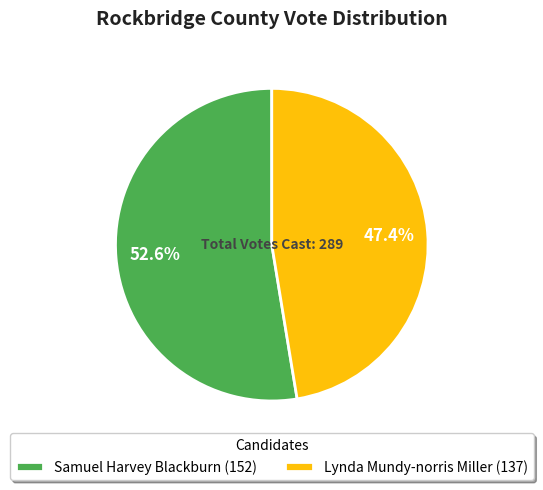

Between Lynda Mundy-norris Miller (137) and Samuel Harvey Blackburn (152), which is larger?

Samuel Harvey Blackburn (152)